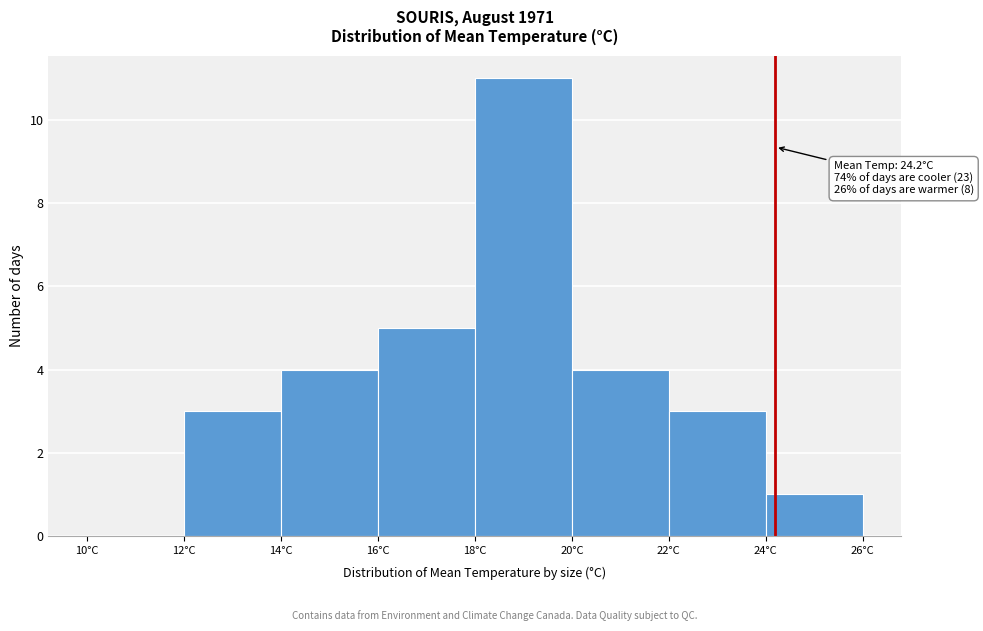

Which range on the x-axis has the tallest bar?

18 to 20